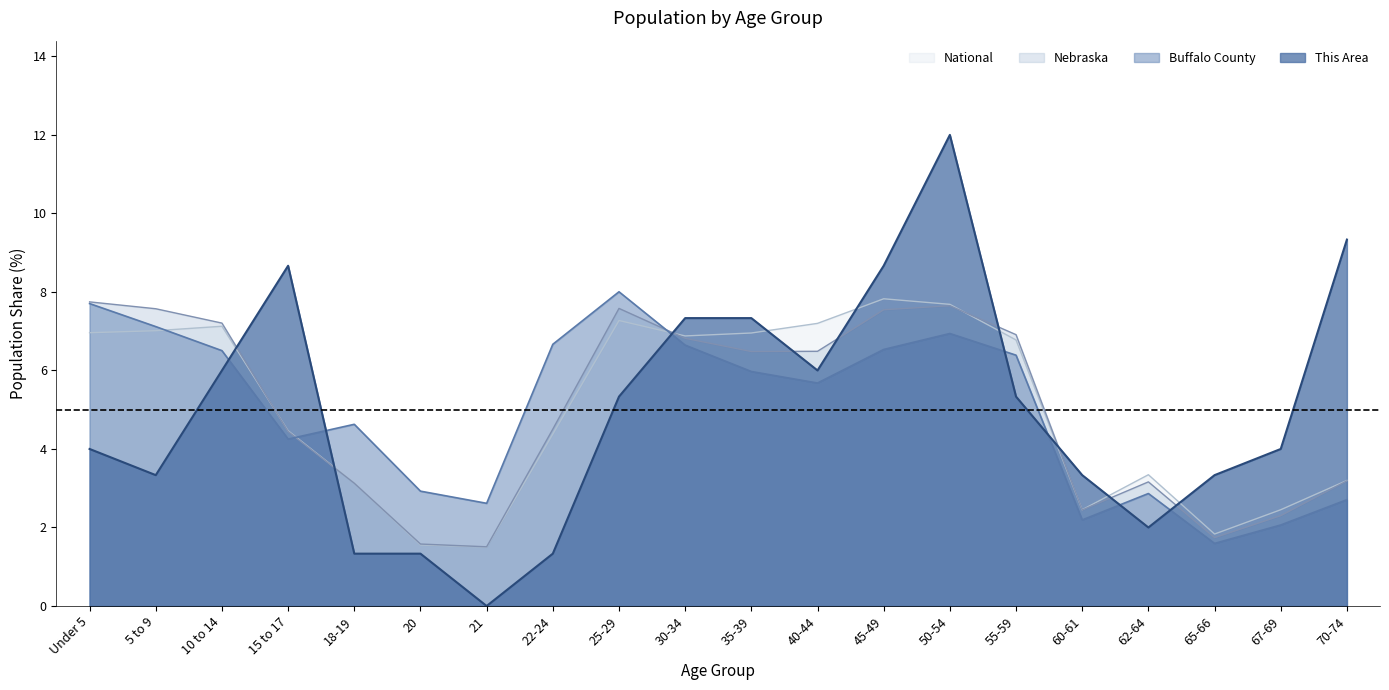

Where does the National series first go above 6?

Under 5